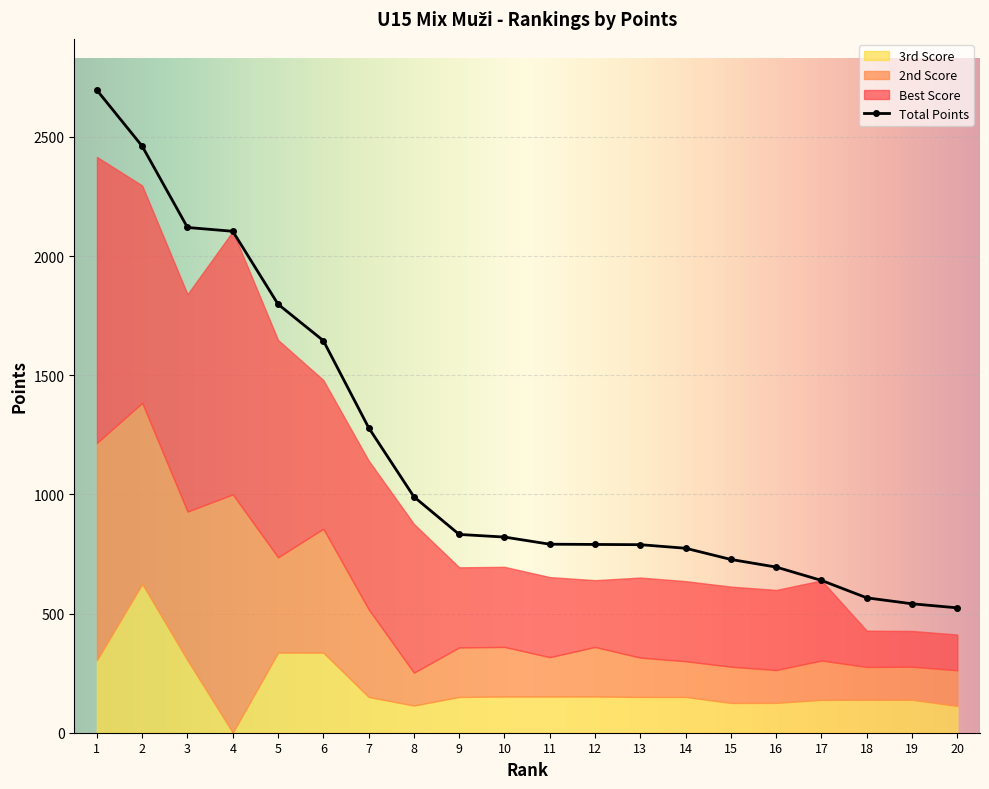

What is the total value across all series at 6?

3131